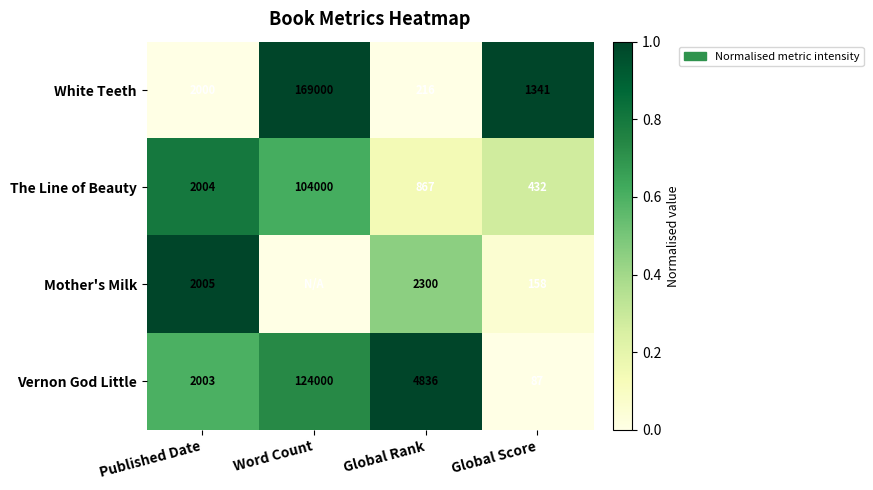

True or false: The Line of Beauty has a value of 2004 at Published Date.

True